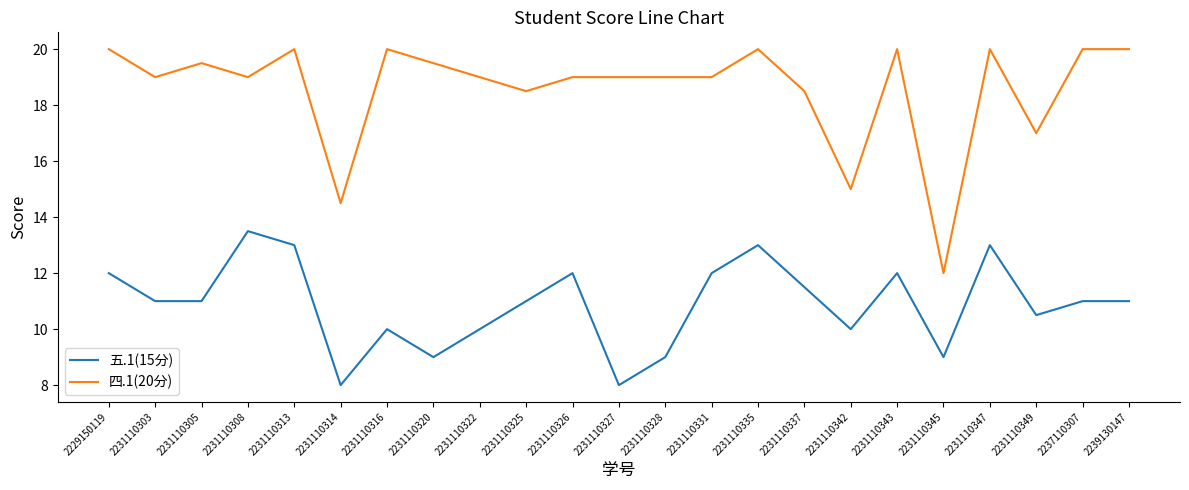

Rank the series by their maximum value, from lowest to highest.

五.1(15分), 四.1(20分)